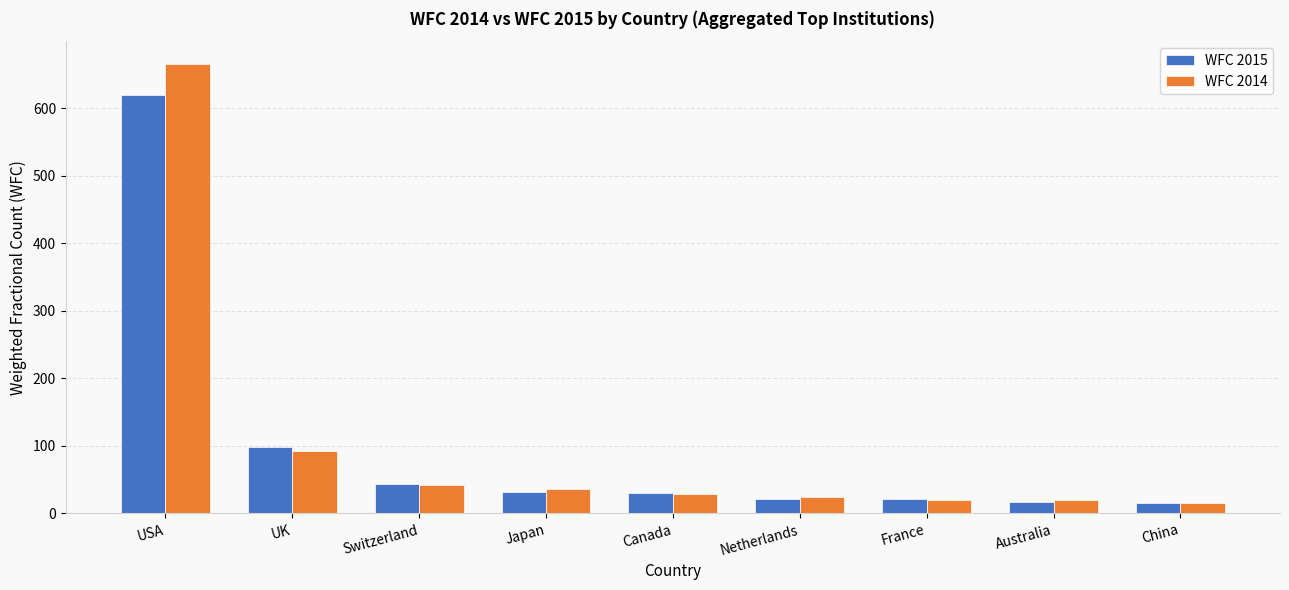

At which label does WFC 2015 first exceed 30?

USA